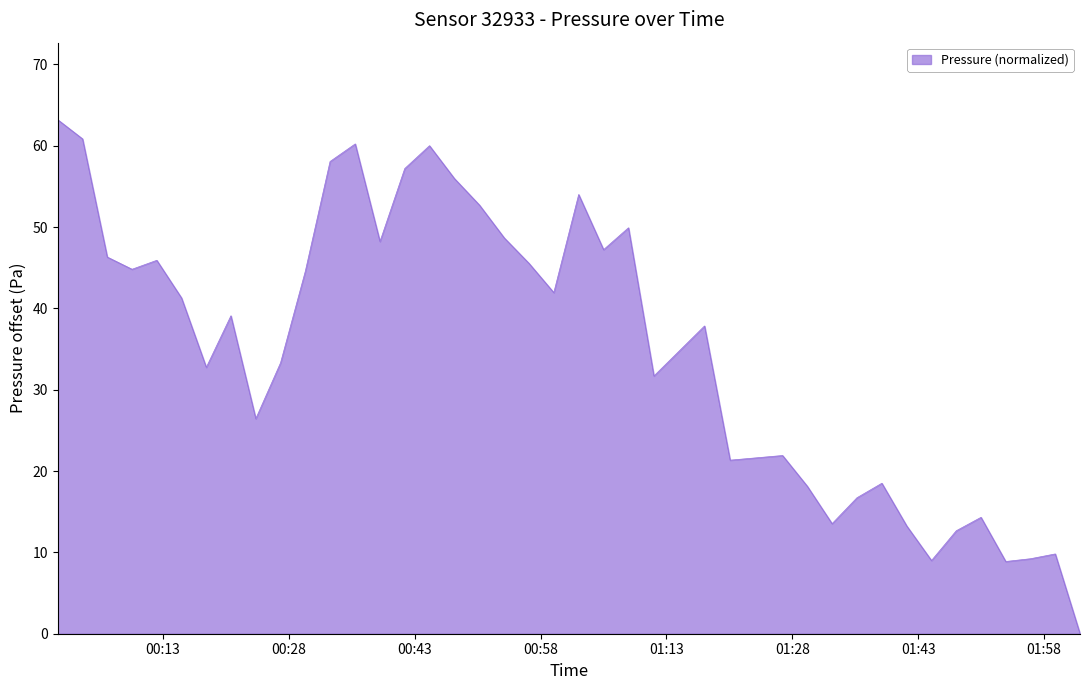

What is the difference between the maximum and minimum values?

63.2